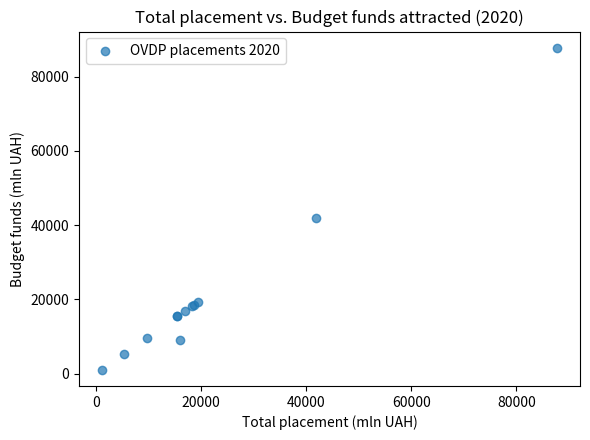

What Y value in the scatter plot is closest to 44402?

41846.9